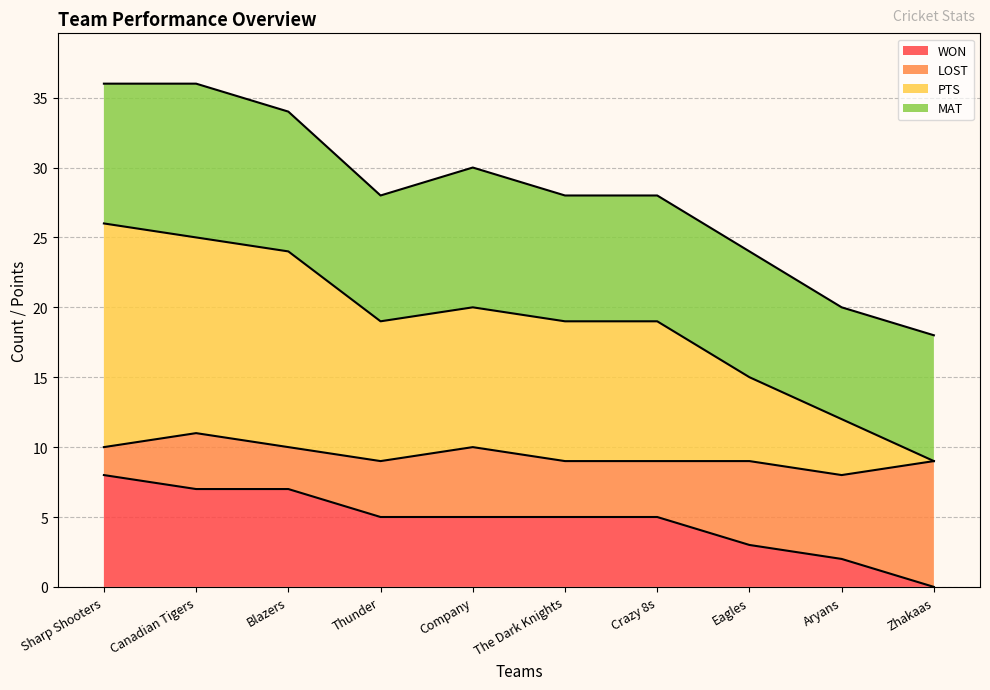

True or false: PTS has more than 0 points higher than both neighbors.

True